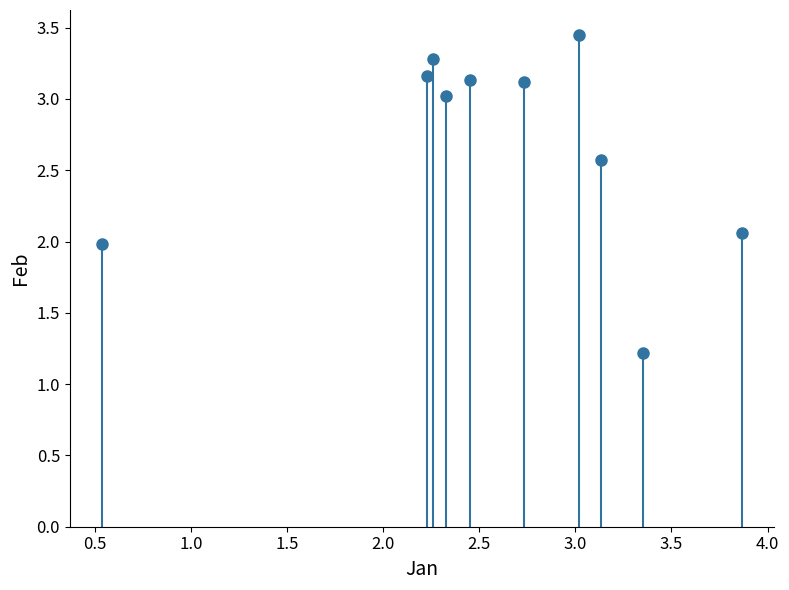

What is the average X value?

2.6